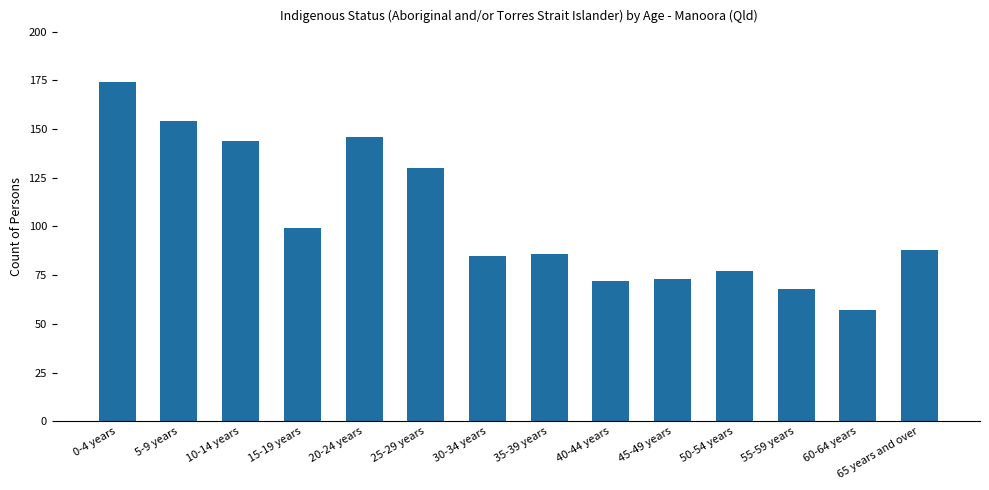

Count the number of data series in this chart.

1